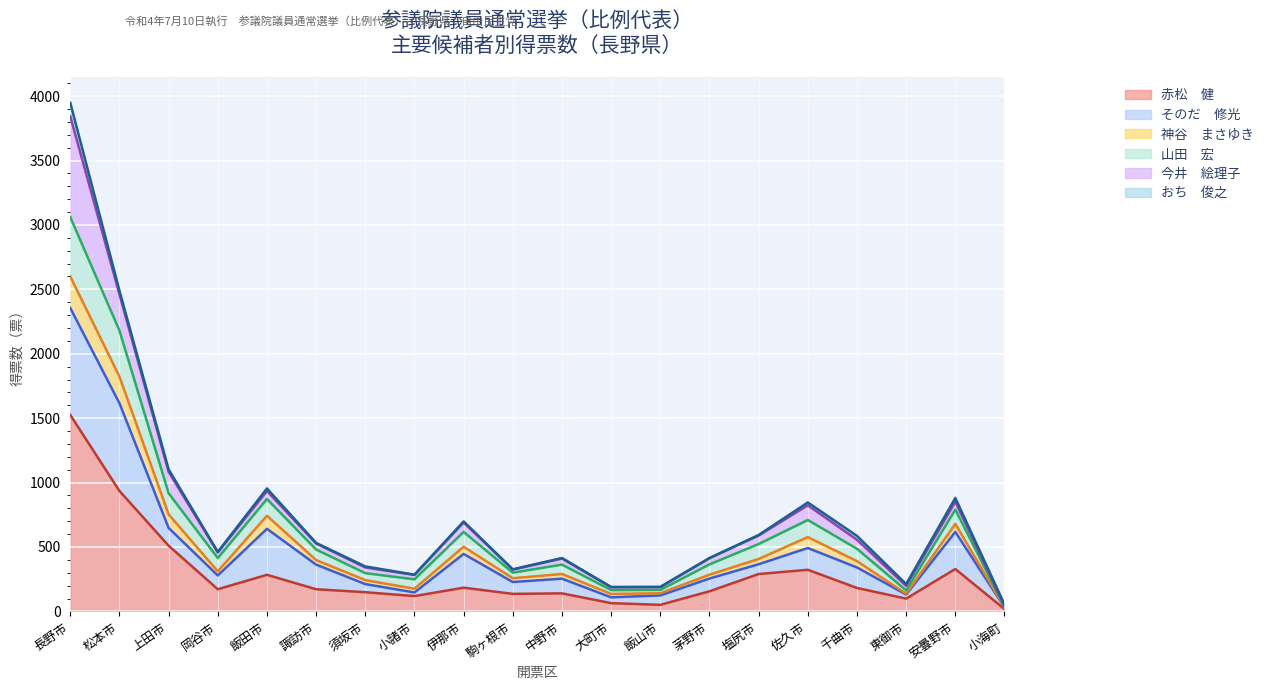

The value of 山田　宏 at 茅野市 is 398.3. True or false?

False